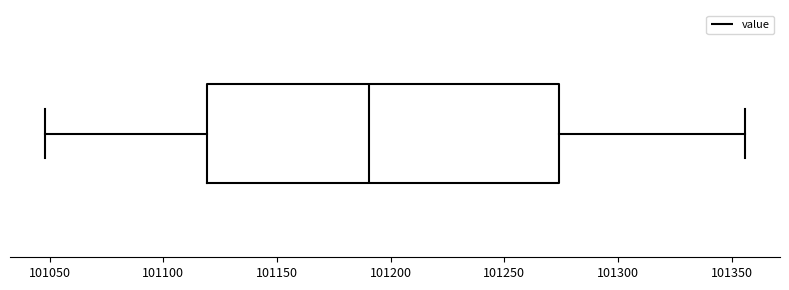

Transcribe this box plot: give where the median line is, the range the box spans, and where the two whiskers end, as read against the x-axis. The values are not printed on the chart, so give them approximately, as read against the axis.

median 101190, box 101120 to 101275, whiskers 101050 to 101355